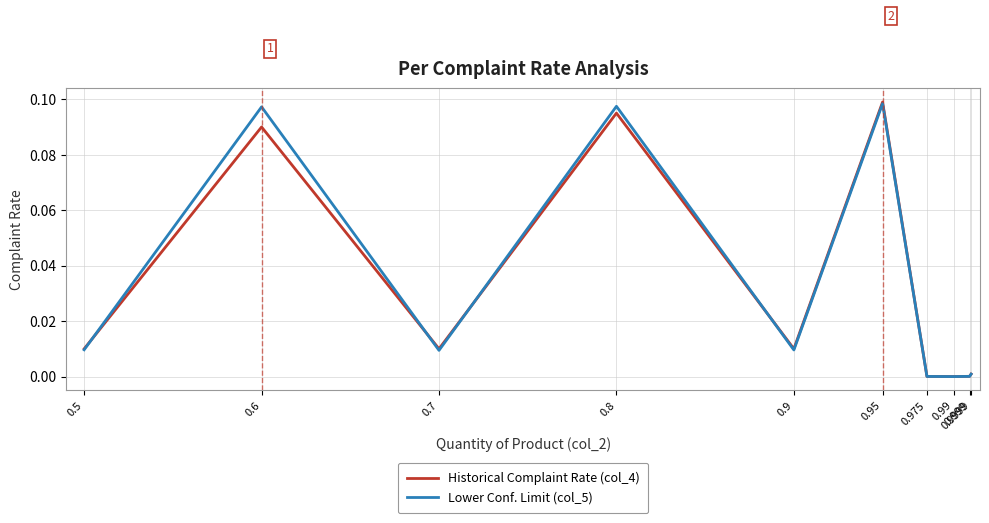

Count the number of data series in this chart.

2